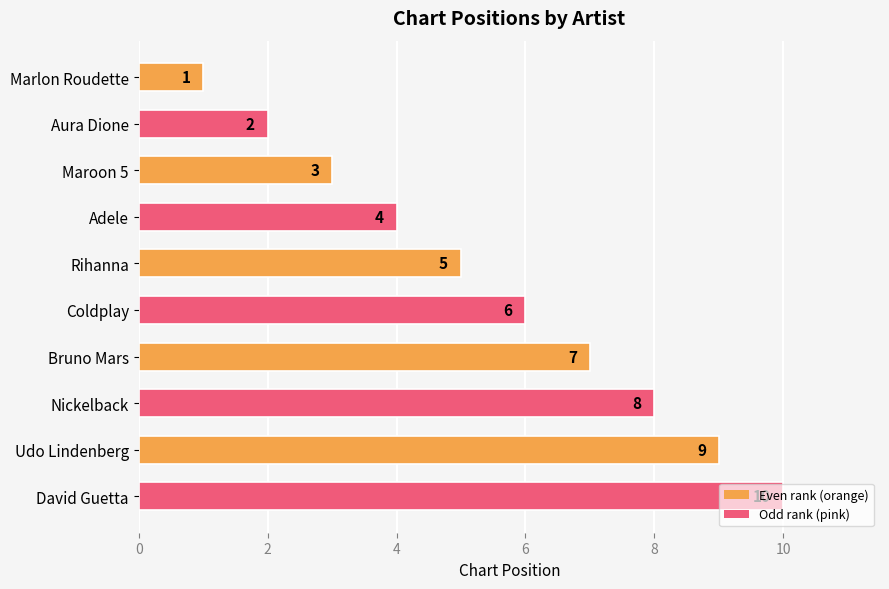

List the labels in order of value, smallest first.

Marlon Roudette, Aura Dione, Maroon 5, Adele, Rihanna, Coldplay, Bruno Mars, Nickelback, Udo Lindenberg, David Guetta